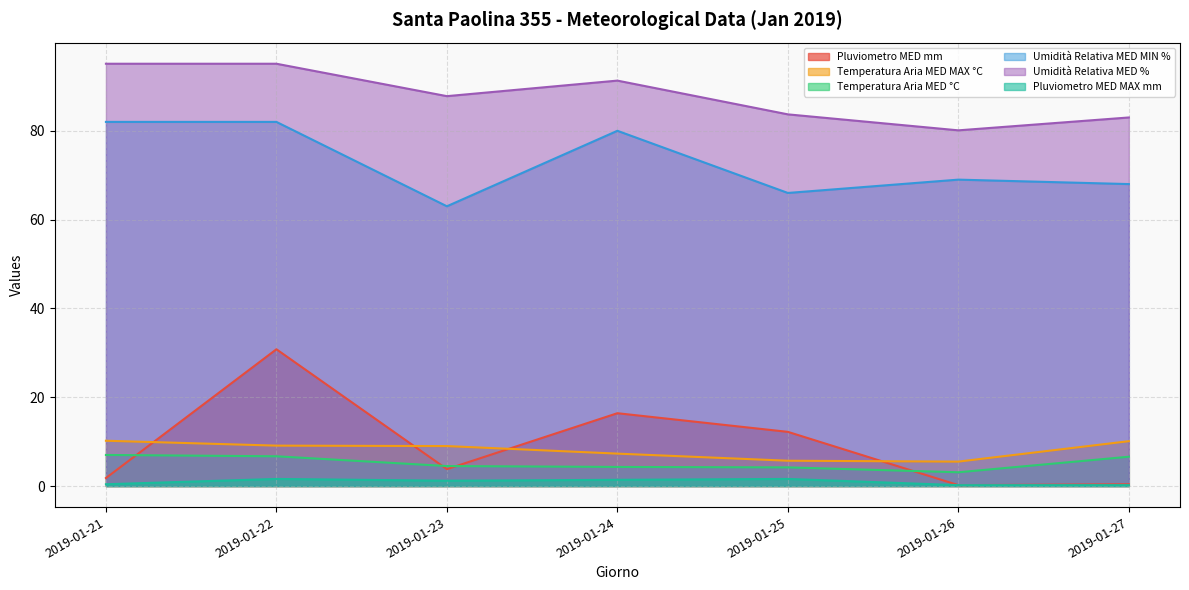

At which label does Pluviometro MED mm first exceed 3?

2019-01-22